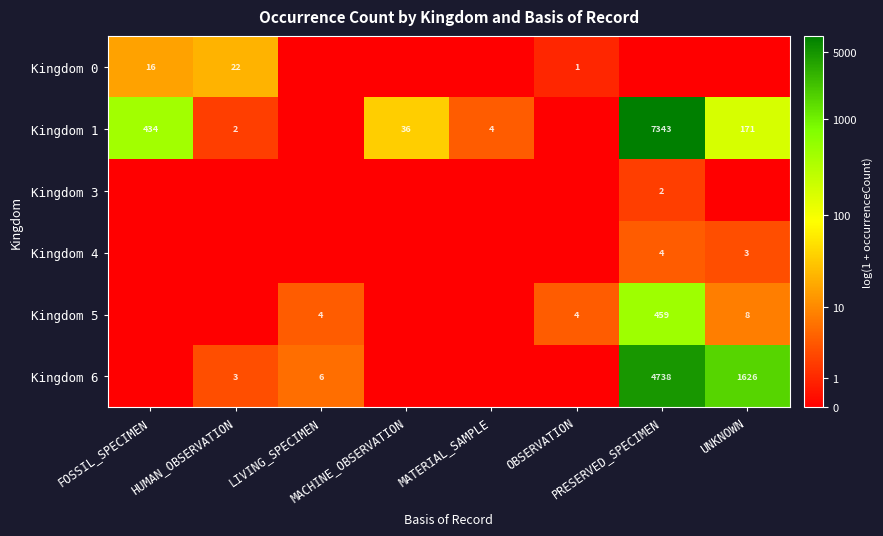

At which category does the chart reach its minimum across all series?

LIVING_SPECIMEN